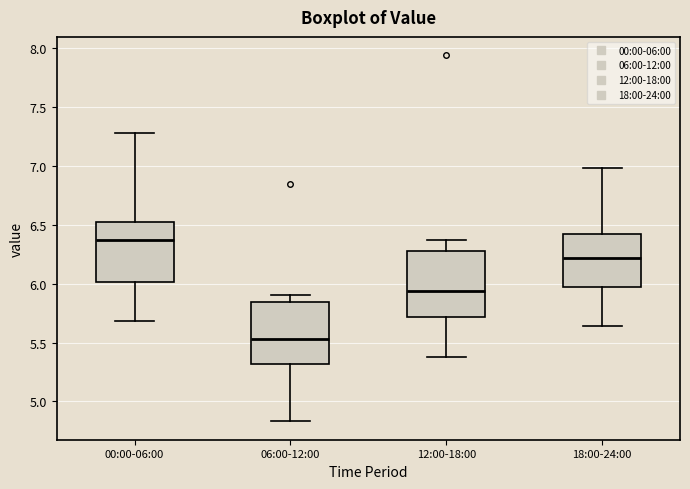

Where is the lower edge of the box for 00:00-06:00 on the y-axis? The values are not printed on the chart, so give them approximately, as read against the axis.

6.00